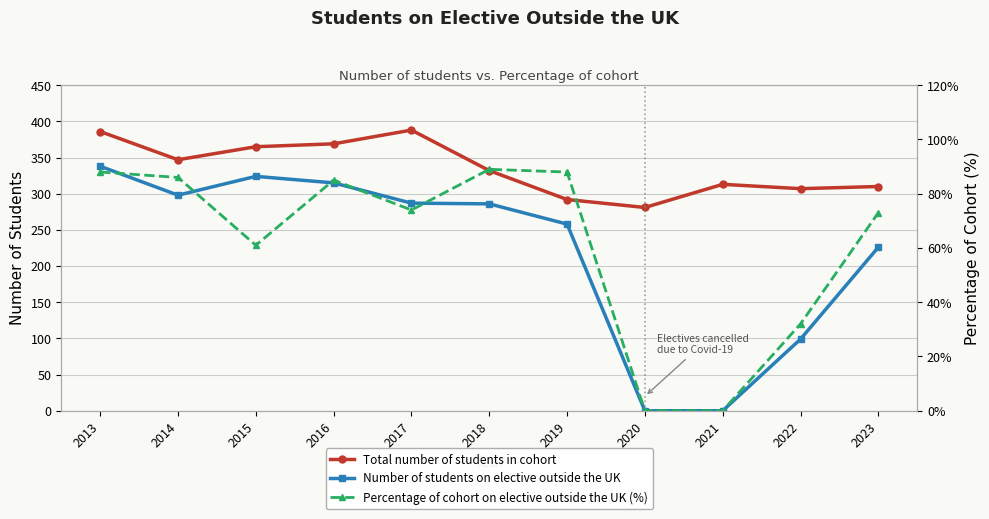

Reading left to right, what are all the values shown in this chart?

Total number of students in cohort: 386	347	365	369	388	332	292	281	313	307	310
Number of students on elective outside the UK: 338	298	324	315	287	286	258	0	0	99	226
Percentage of cohort on elective outside the UK (%): 88	86	61	85	74	89	88	0	0	32	73